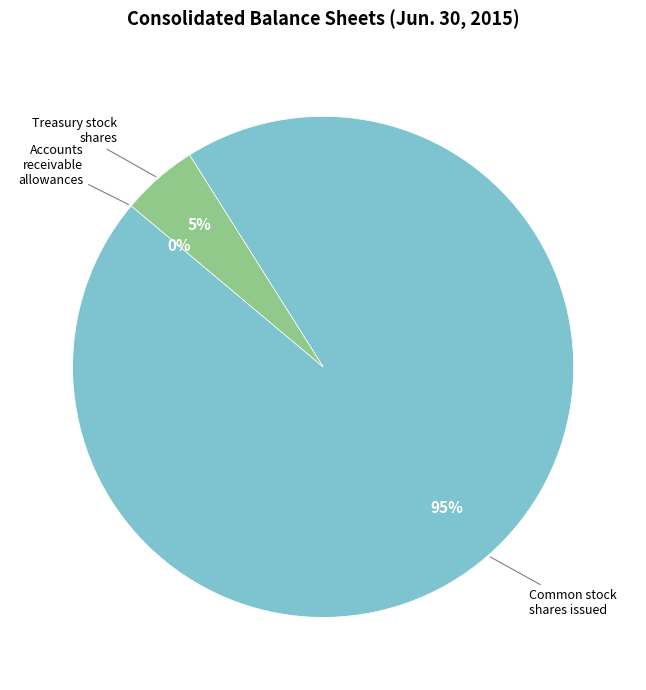

To the nearest percent, what is the average slice percentage?

33%